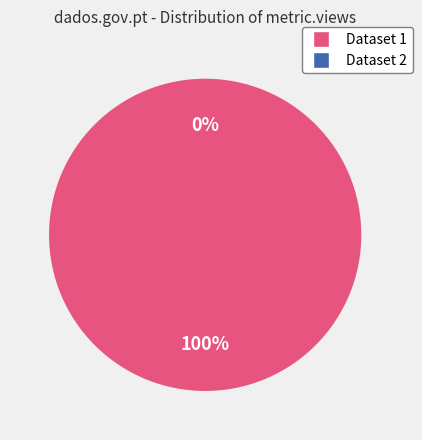

What percentage is the 5ae9c924c8d8c9146b44cc8d slice, to the nearest percent?

100%